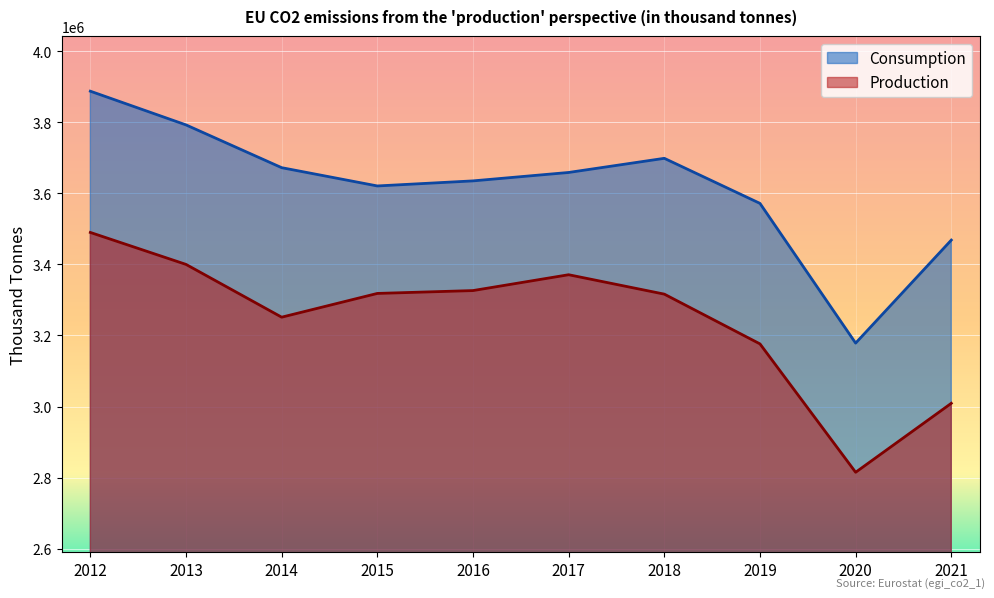

Rank the series at 2015 from lowest to highest value.

Production, Consumption